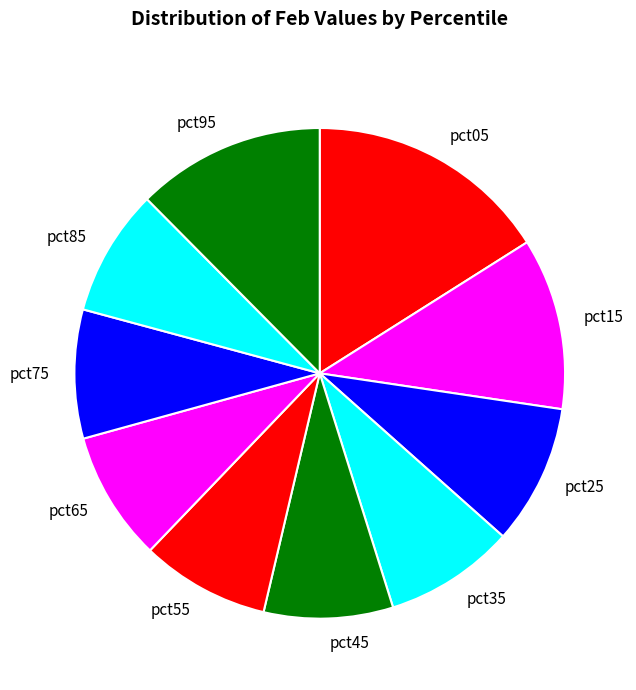

Count the number of slices in the pie.

10